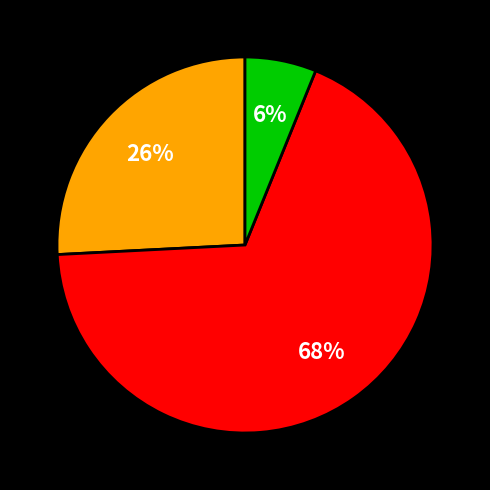

To the nearest percent, what is the average slice percentage?

33%